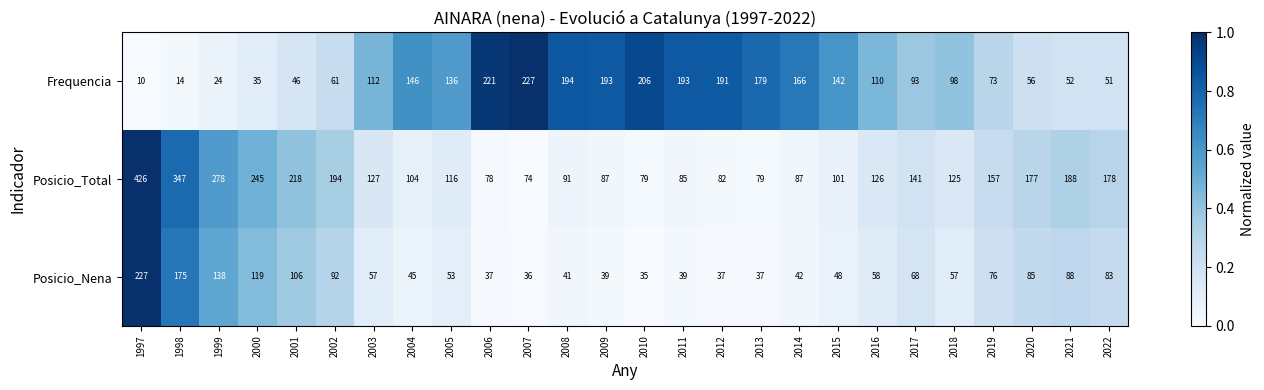

How many series are shown in this chart?

3